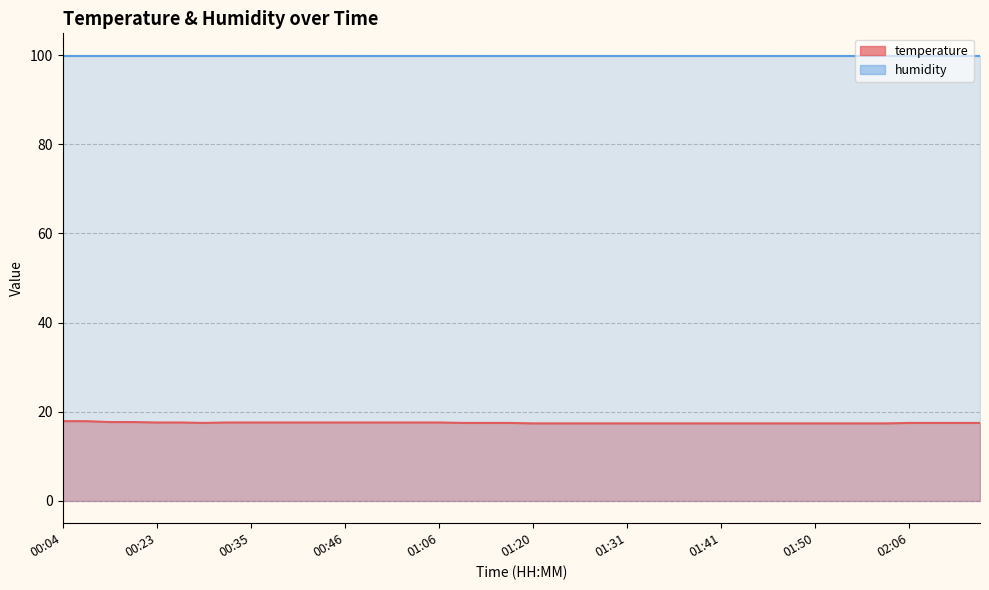

True or false: there are more than 1 points higher than both neighbors.

False